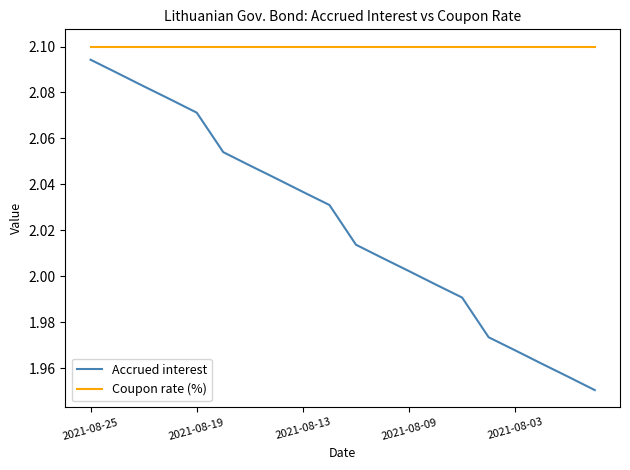

List the series in order of their overall mean, highest first.

Coupon rate (%), Accrued interest